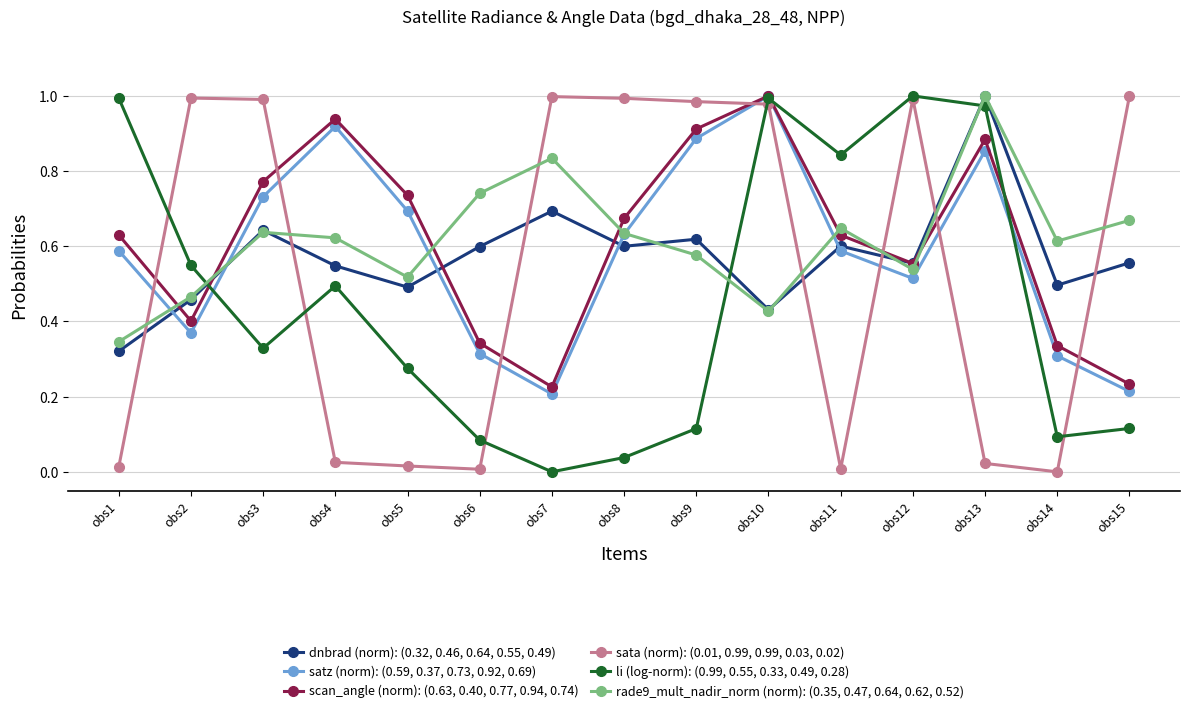

At which category does rade9_mult_nadir_norm (norm): (0.35, 0.47, 0.64, 0.62, 0.52) reach its first local valley?

obs5